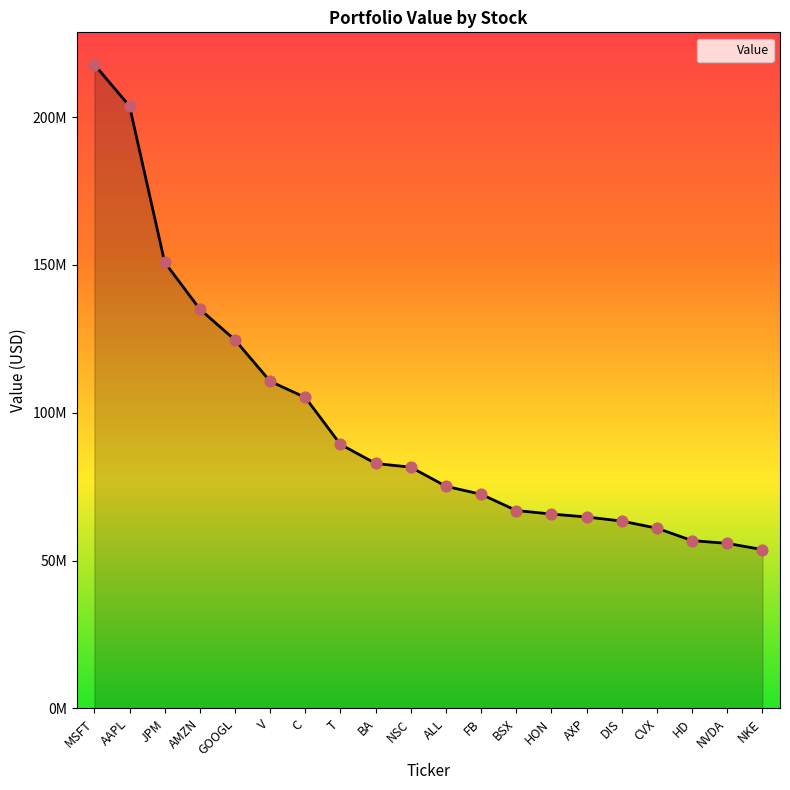

Between C and CVX, which is larger?

C